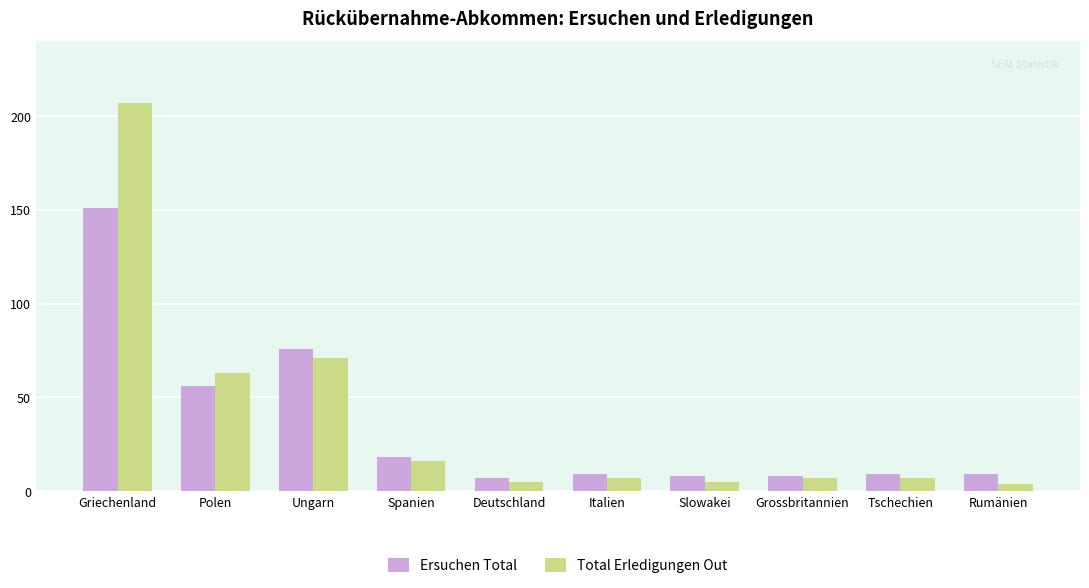

What is the greatest value displayed?

207